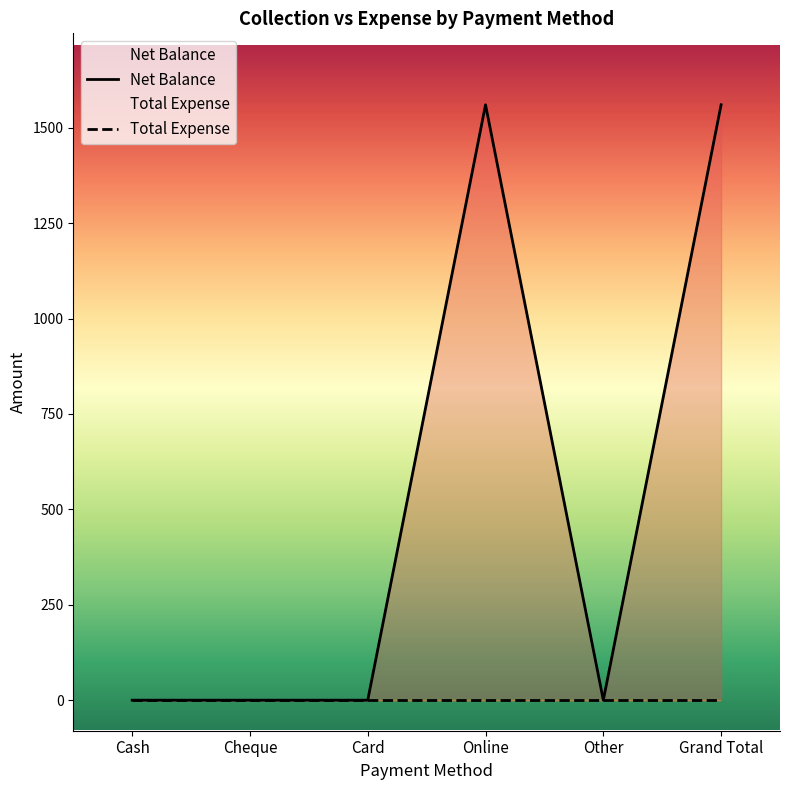

List the series in order of their overall mean, lowest first.

Total Expense, Net Balance